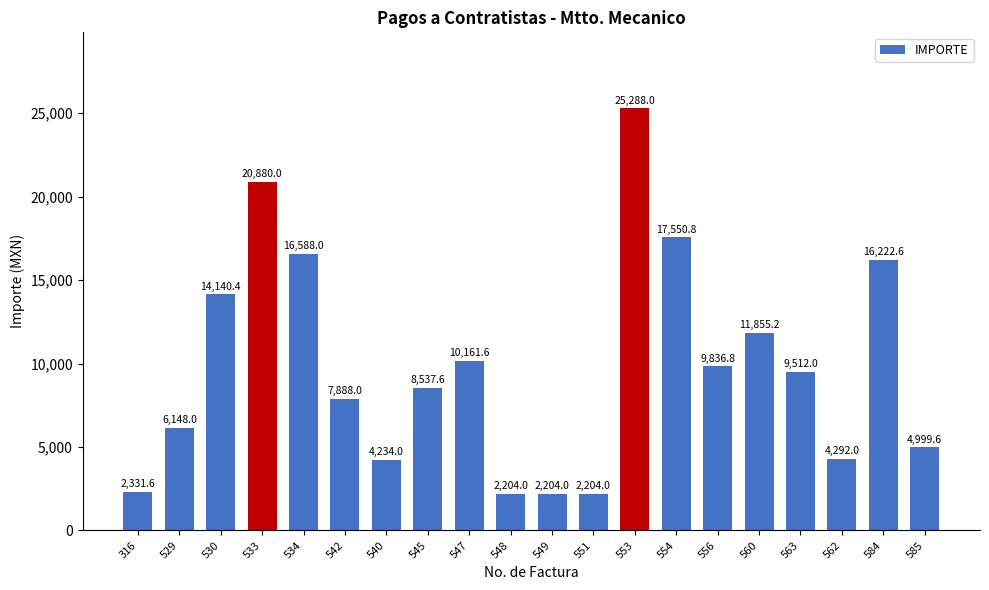

What position from the right is 551?

9